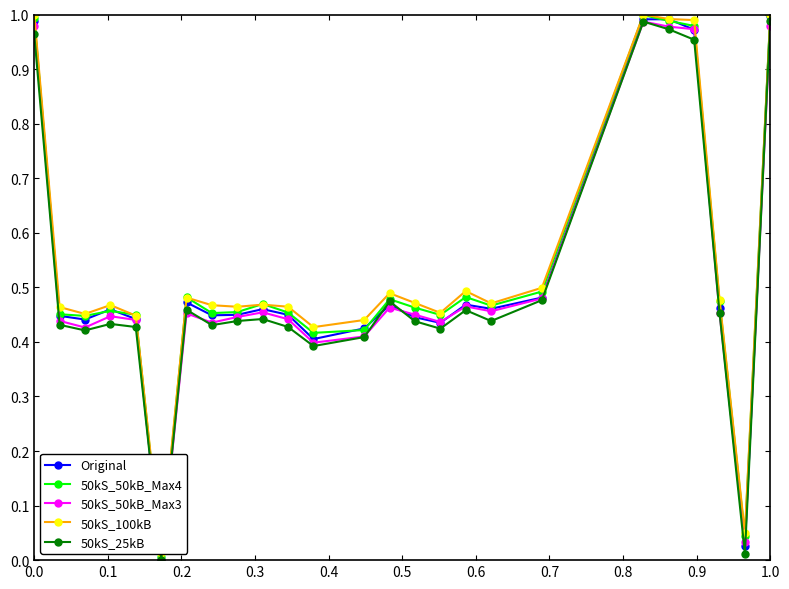

What is the difference between the maximum and minimum values in the 50kS_100kB series?

1.0